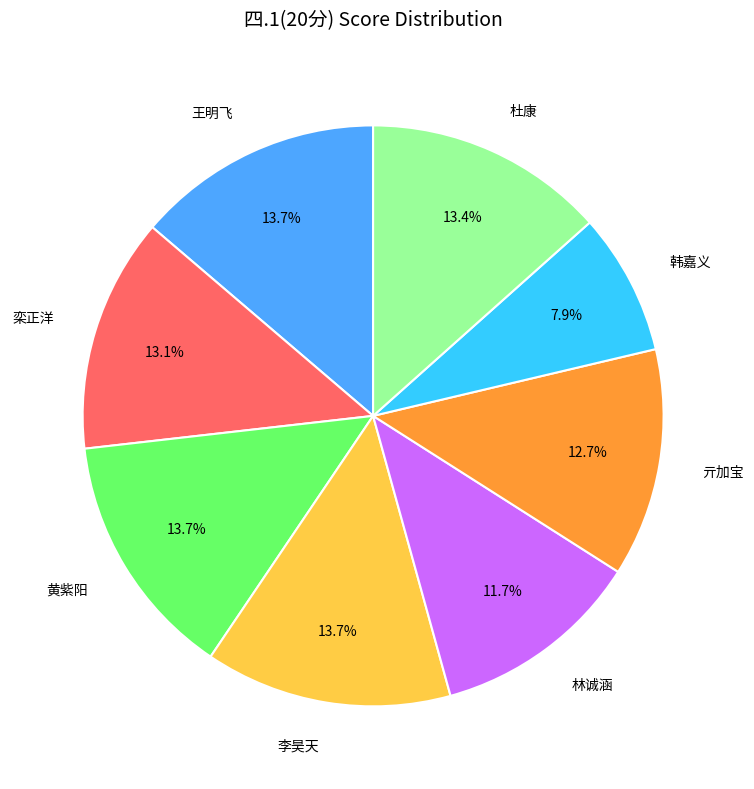

How many slices are in this pie chart?

8